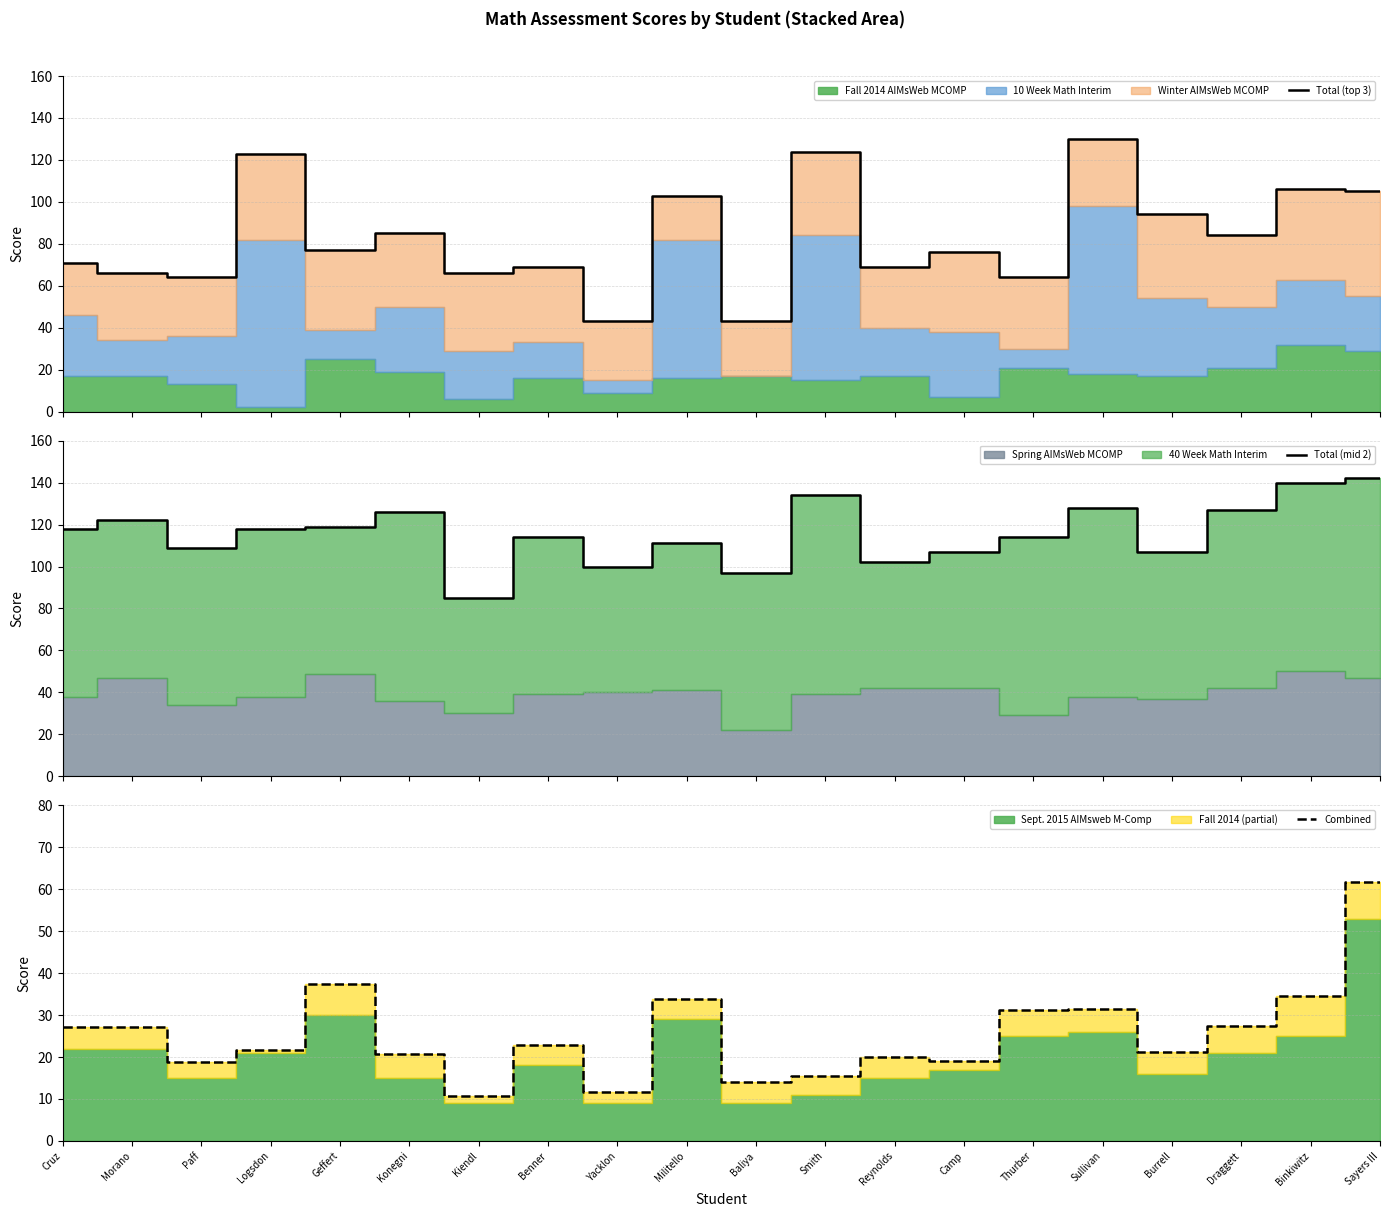

At which label does Total (top 3) first exceed 77?

Logsdon